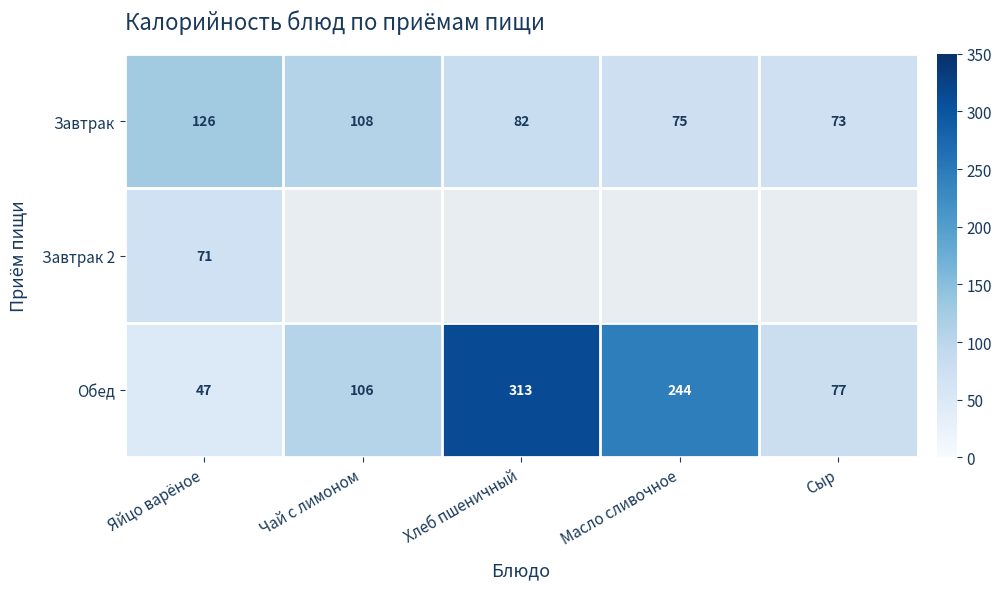

How many data points does each series have?

5